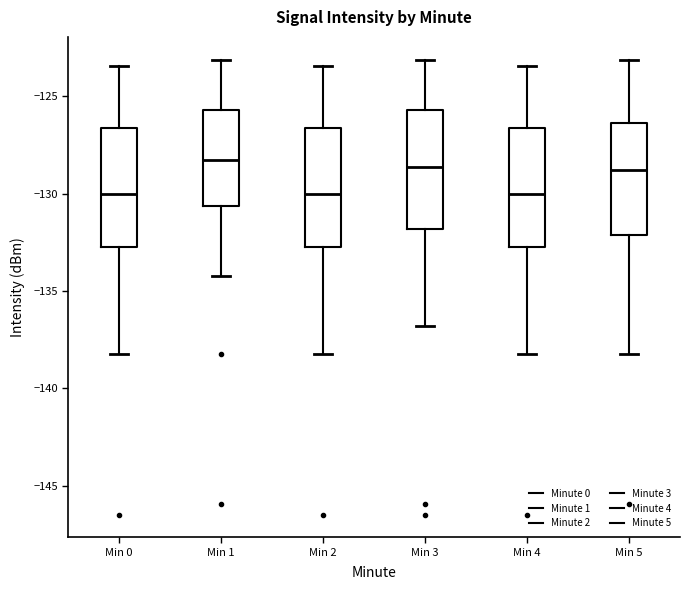

Reading left to right, transcribe this box plot: for each box, give where its median line is, the range the box spans, and where its two whiskers end, as read against the y-axis. The values are not printed on the chart, so give them approximately, as read against the axis.

Min 0: median -130.0, box -132.5 to -126.5, whiskers -138.5 to -123.5
Min 1: median -128.0, box -130.5 to -125.5, whiskers -134.0 to -123.0
Min 2: median -130.0, box -132.5 to -126.5, whiskers -138.5 to -123.5
Min 3: median -128.5, box -132.0 to -125.5, whiskers -137.0 to -123.0
Min 4: median -130.0, box -132.5 to -126.5, whiskers -138.5 to -123.5
Min 5: median -129.0, box -132.0 to -126.5, whiskers -138.5 to -123.0